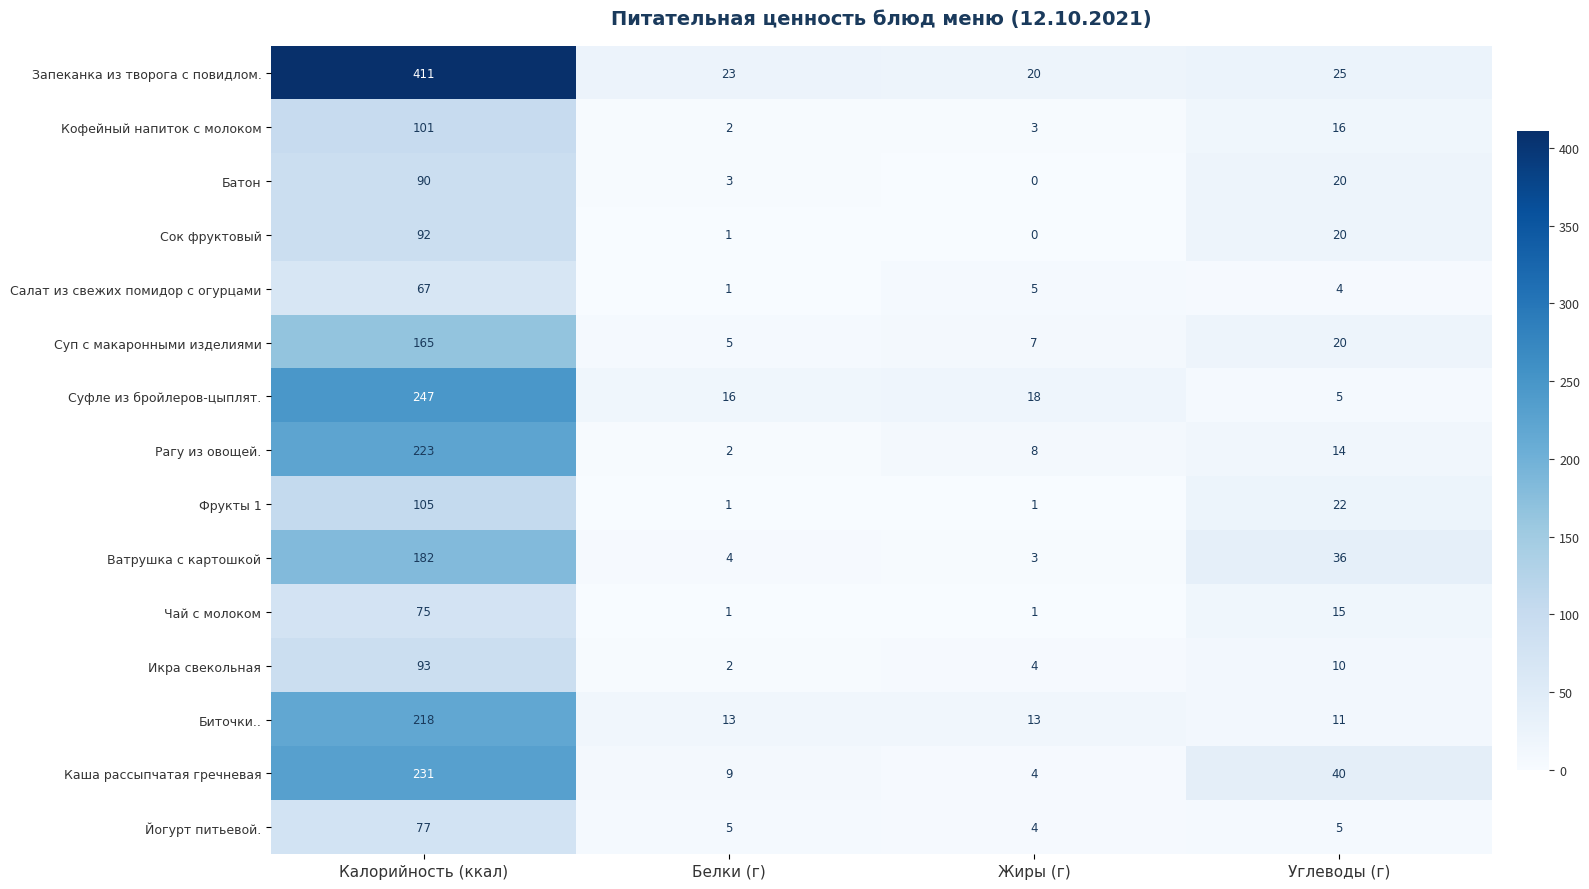

At which category does the chart reach its peak across all series?

Калорийность (ккал)